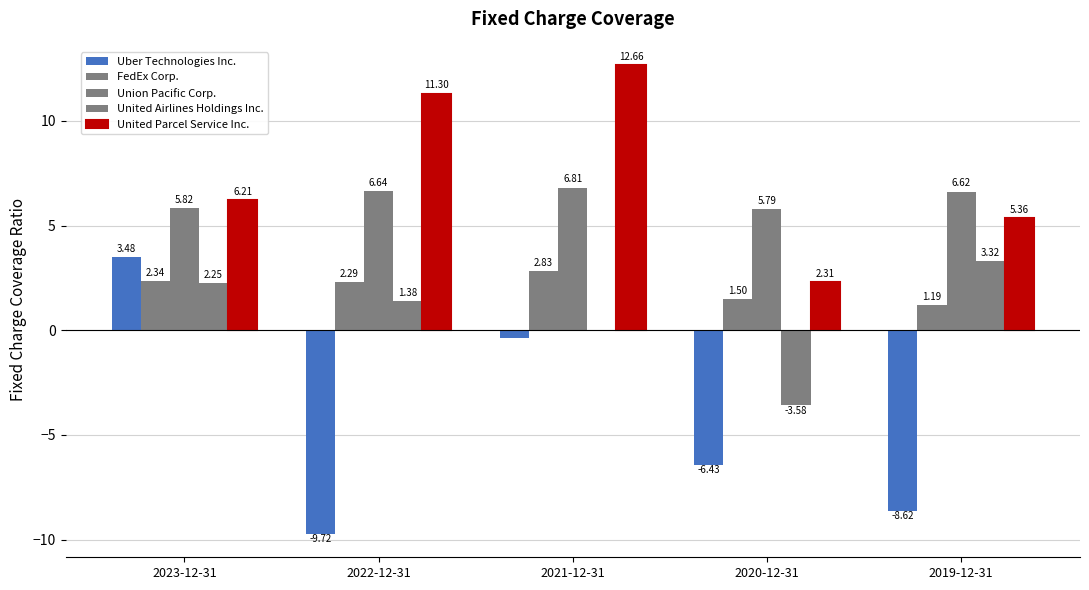

How many data points does each series have?

5